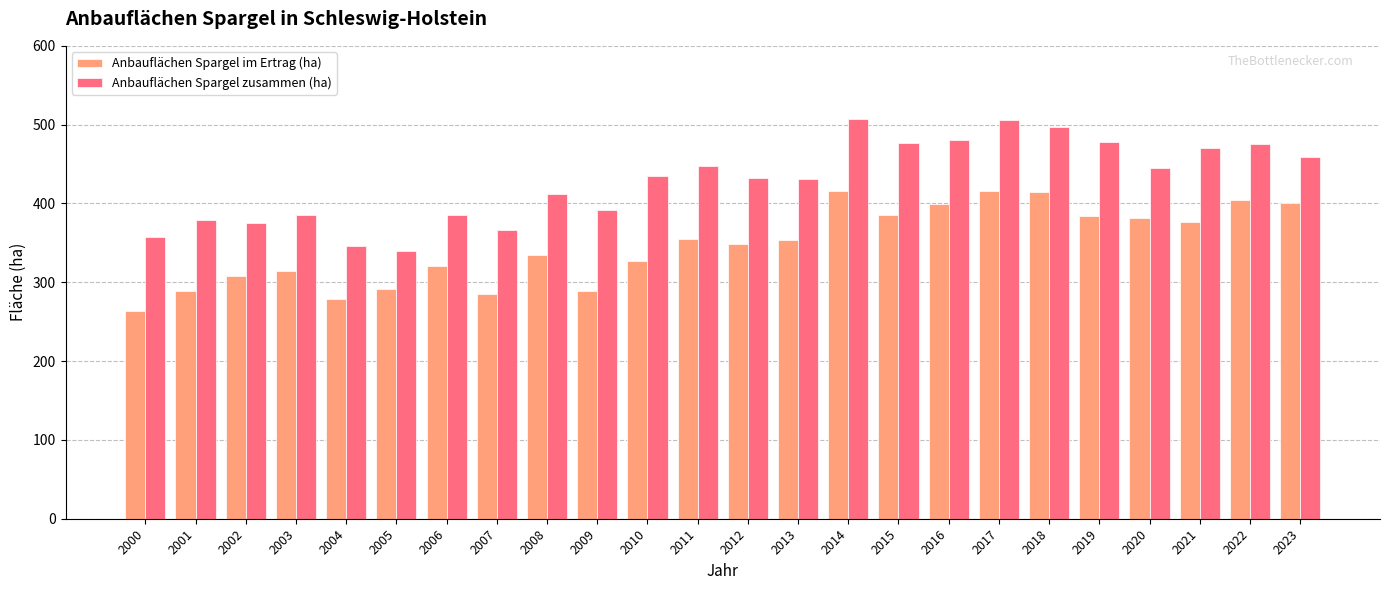

At how many categories does at least one series exceed 489?

3